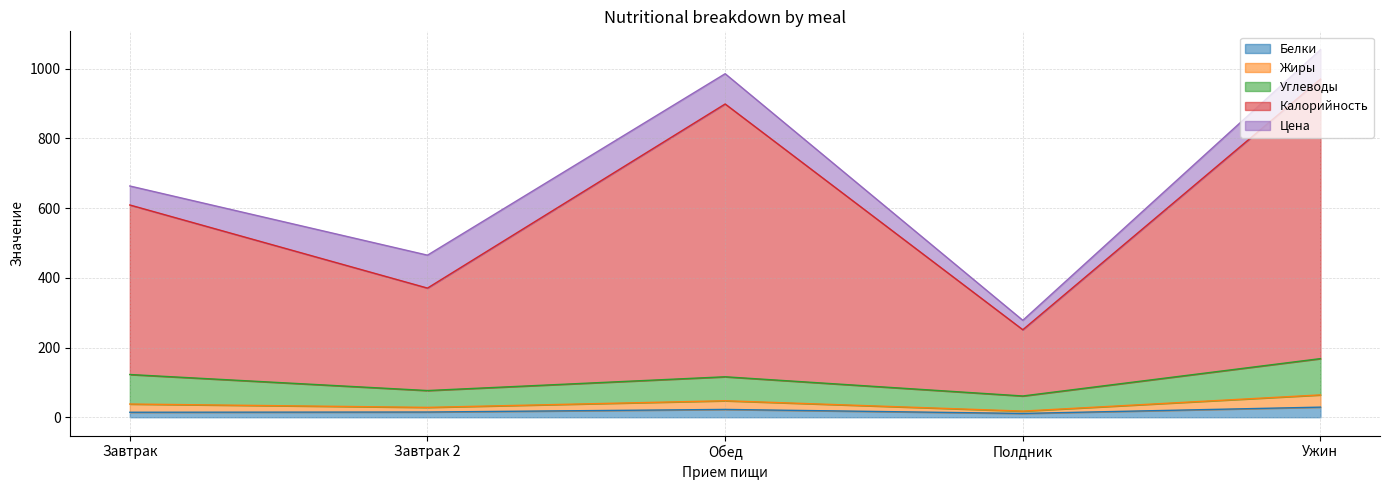

Does the chart display data point markers on the line(s)?

No